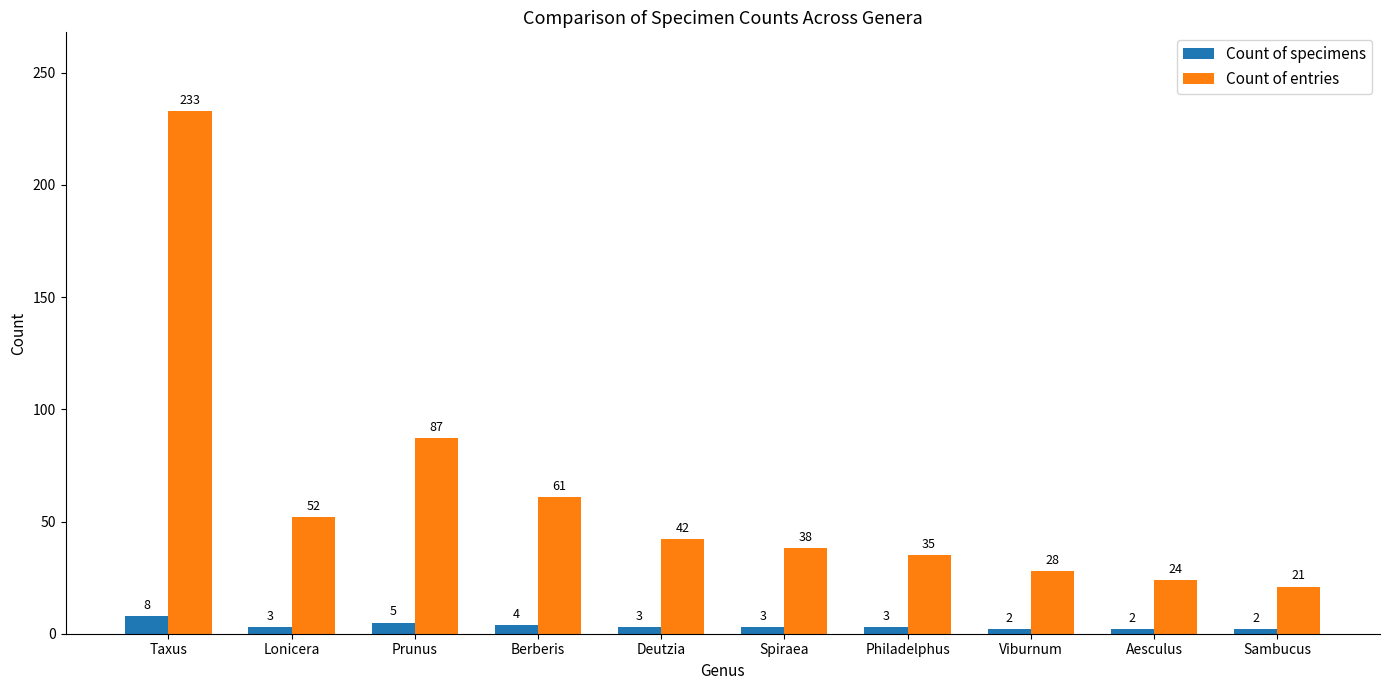

What is the label of the 8th bar from the left?

Viburnum